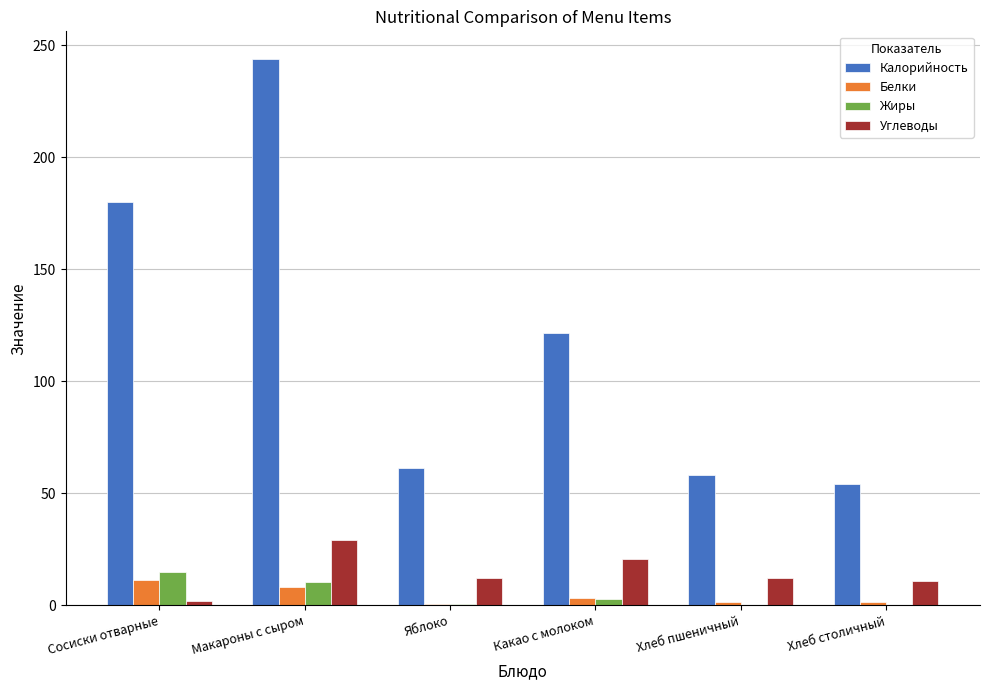

At which label does Жиры reach its peak?

Сосиски отварные